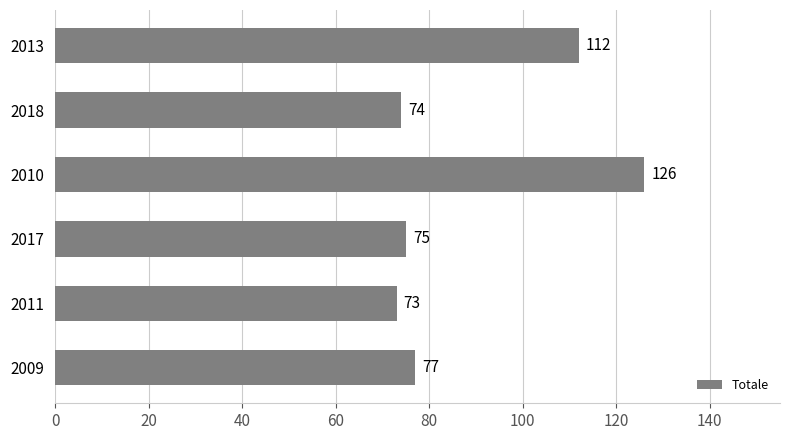

Rank the categories by value from lowest to highest.

2011, 2018, 2017, 2009, 2013, 2010